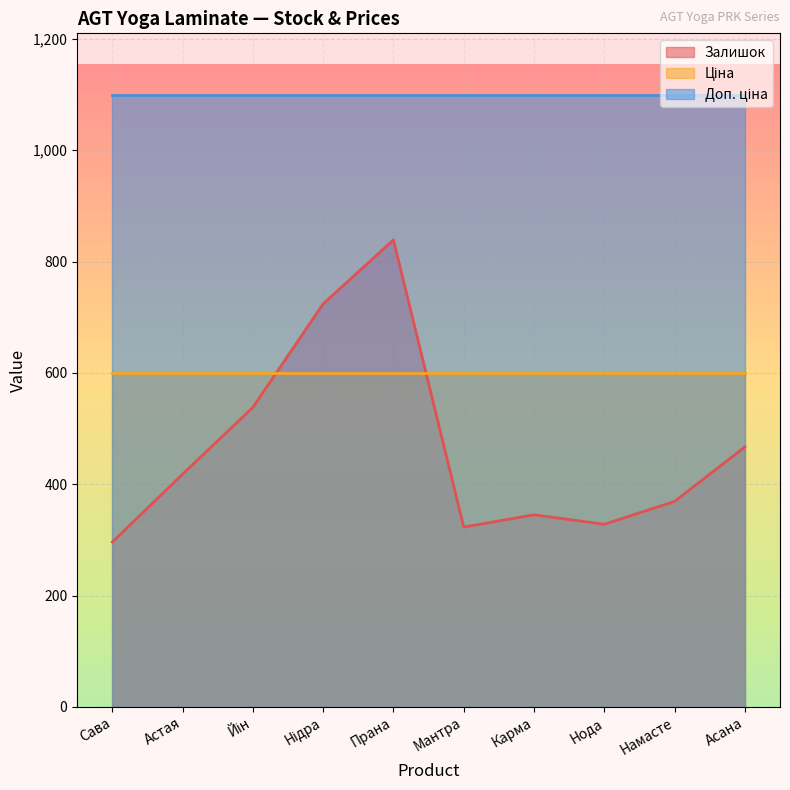

How many data points in Залишок are above 418?

4